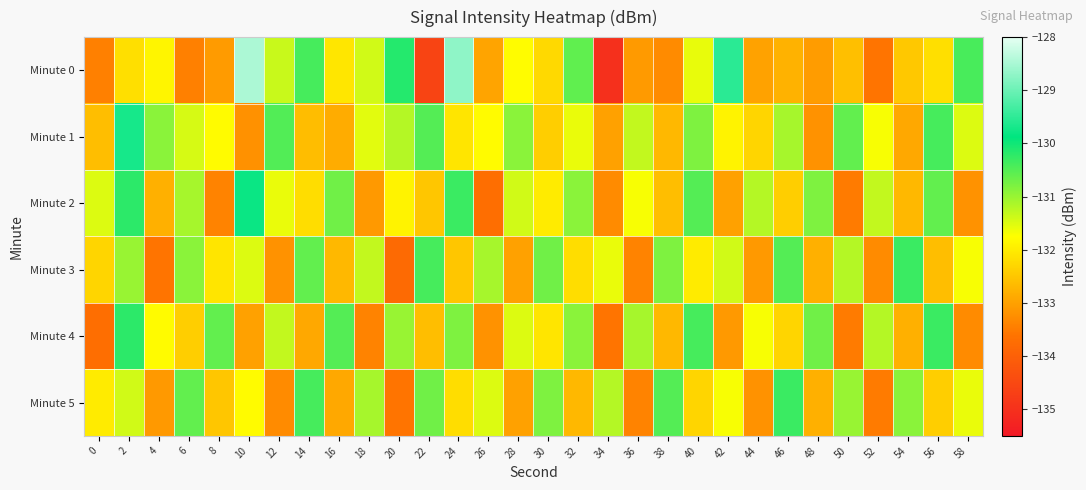

Which has a higher value, 52 or 28?

28